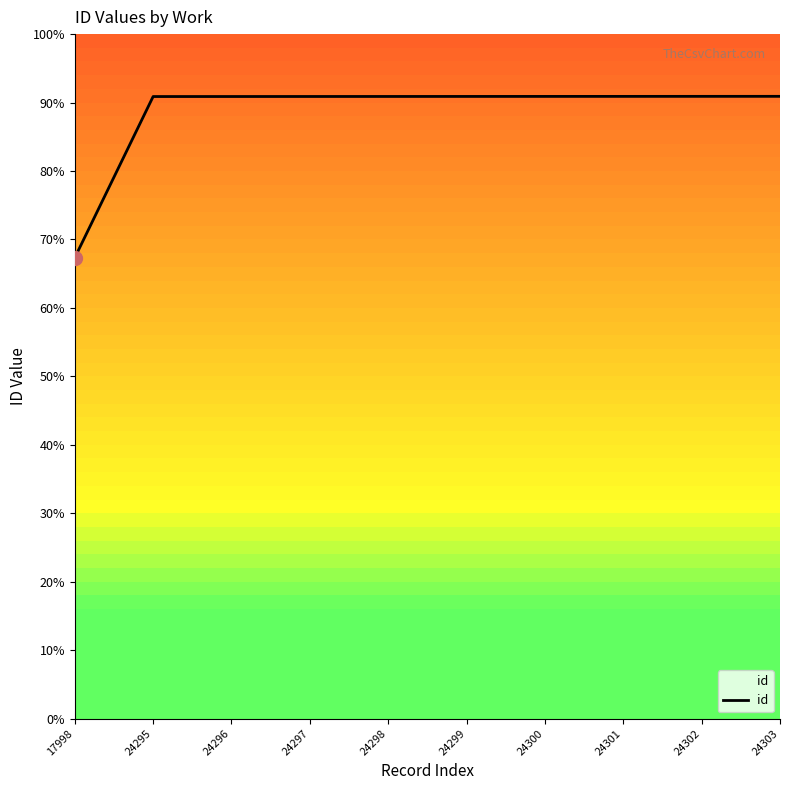

What is the sum of all values?

236689